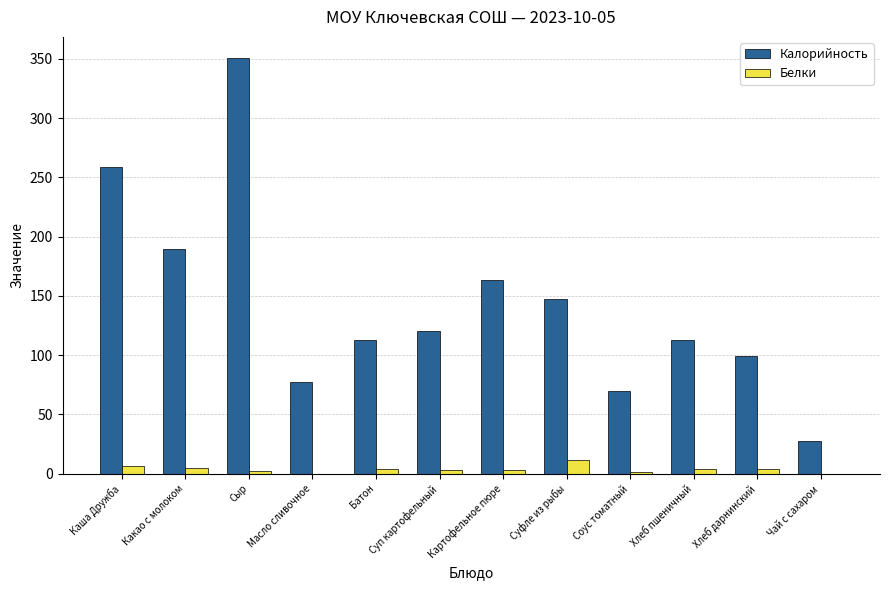

Is the value of Калорийность at Чай с сахаром greater than the value of Белки at Суфле из рыбы?

Yes